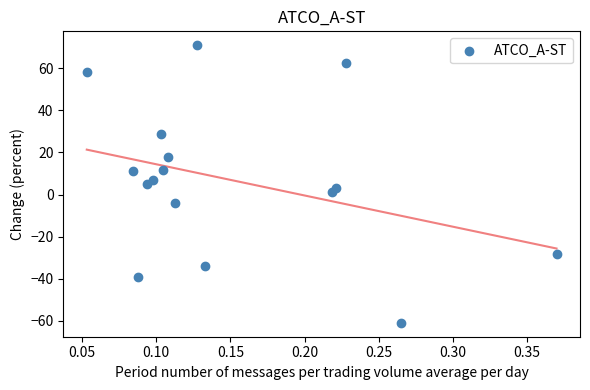

What is the range of X values (max minus min)?

0.3